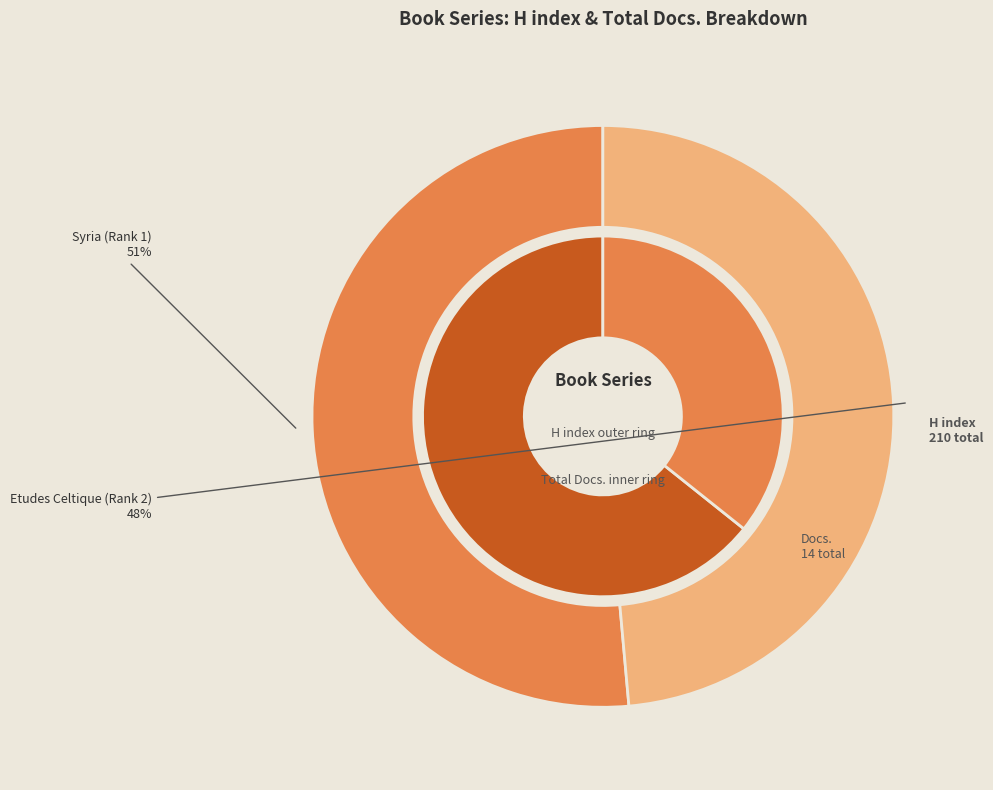

Rank the series by their maximum value, from lowest to highest.

Total Docs. (2023), H index